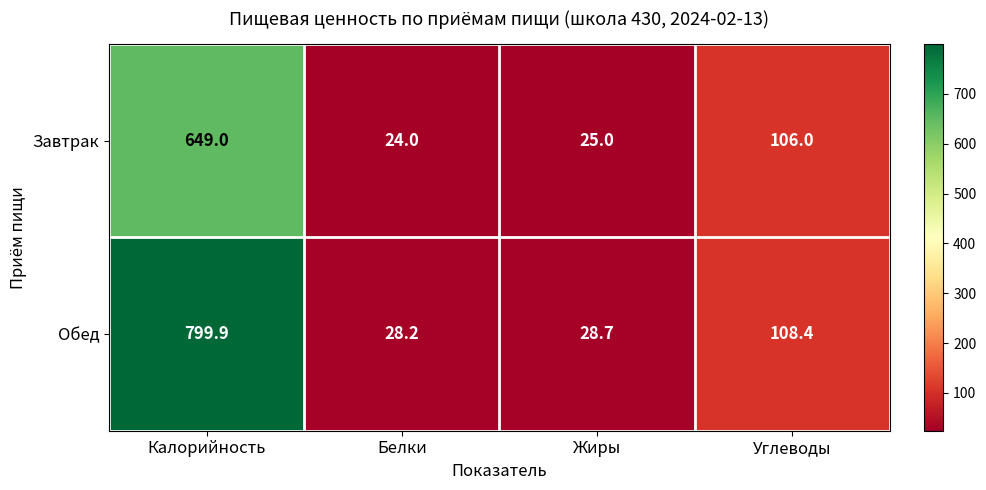

What is the difference between the Завтрак values at Белки and Жиры?

1.0